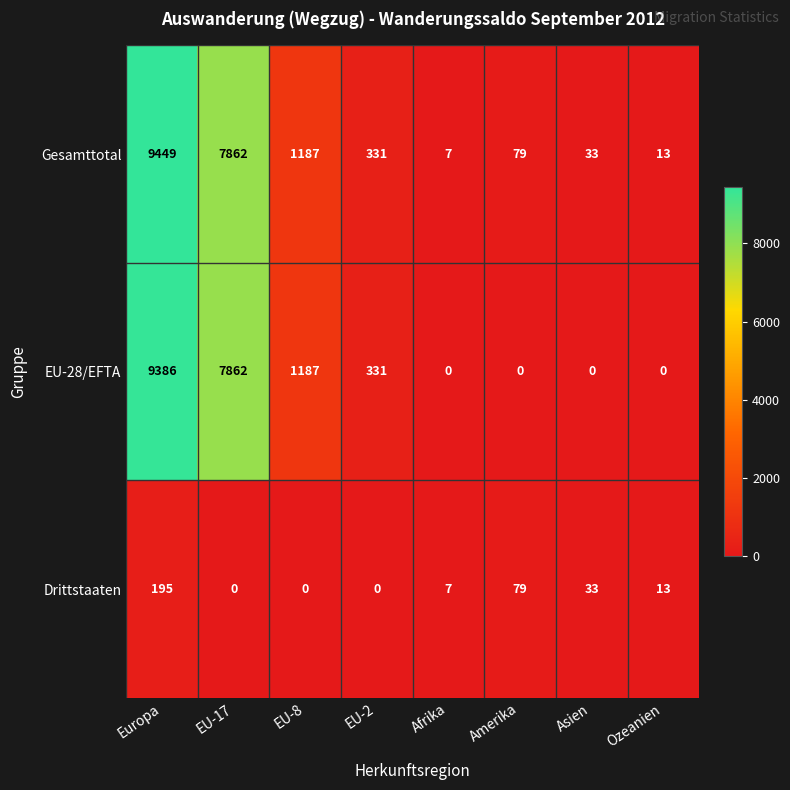

Is it true that Drittstaaten equals 13 at Ozeanien?

True